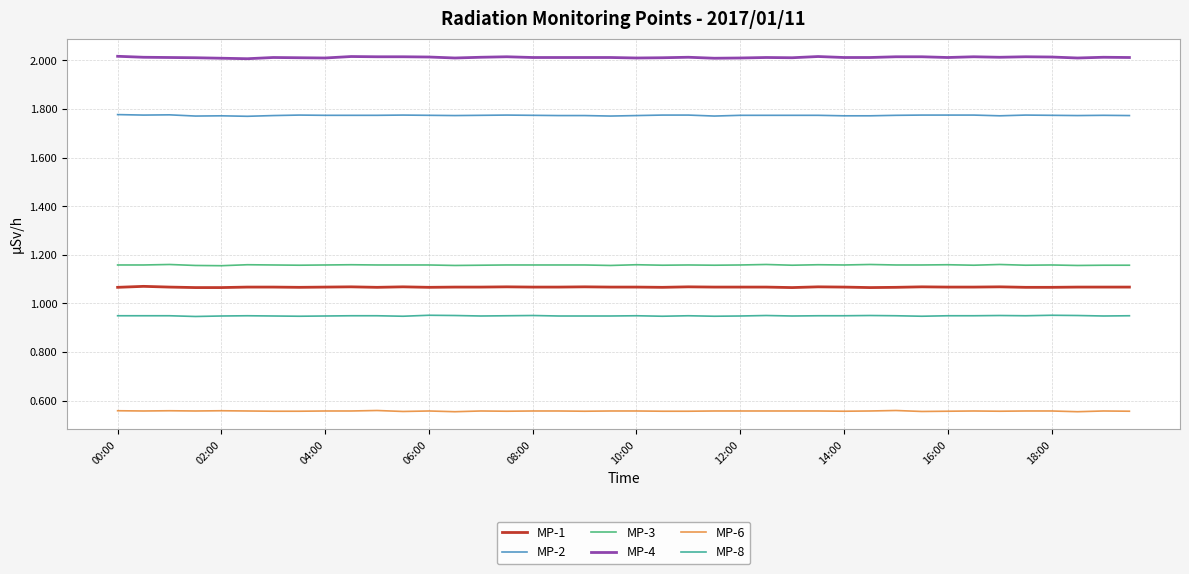

Rank the series by their maximum value, from highest to lowest.

MP-4, MP-2, MP-3, MP-1, MP-8, MP-6